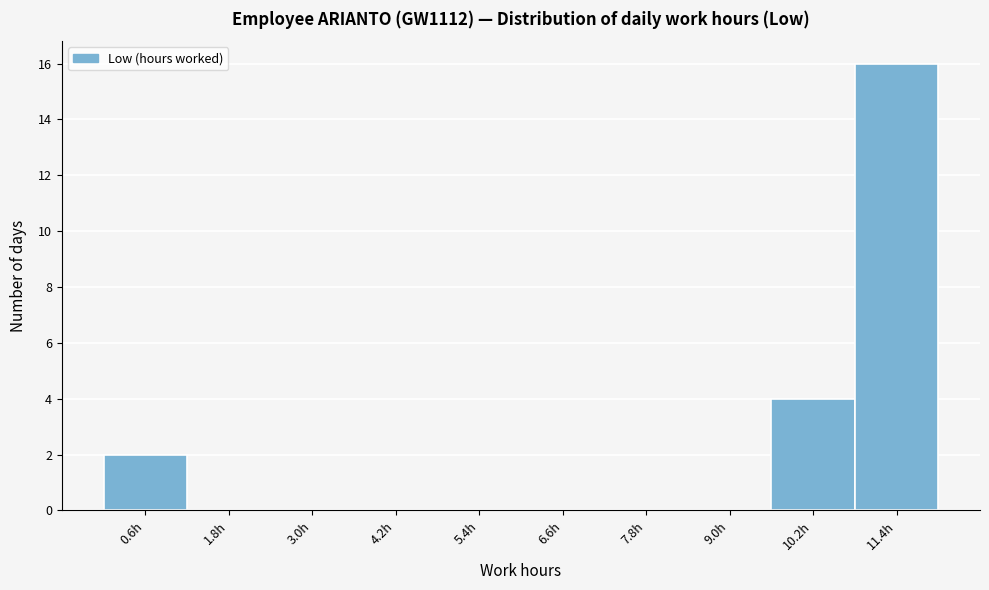

Reading left to right, transcribe this chart: for each bar, give the range it covers on the x-axis and its height. The values are not printed on the chart, so give them approximately, as read against the axis.

0.0 to 1.2: 2
1.2 to 2.4: 0
2.4 to 3.6: 0
3.6 to 4.8: 0
4.8 to 6.0: 0
6.0 to 7.2: 0
7.2 to 8.4: 0
8.4 to 9.6: 0
9.6 to 10.8: 4
10.8 to 12.0: 16